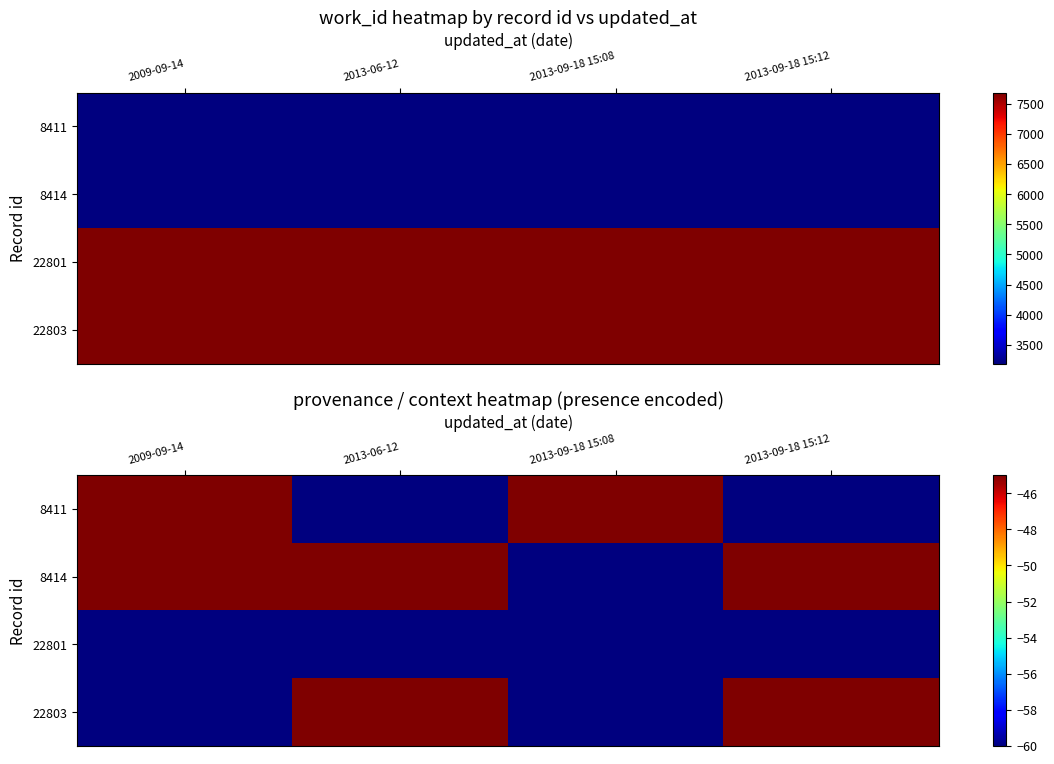

True or false: 8414 has a value of -45 at 2013-09-18 15:12.

True